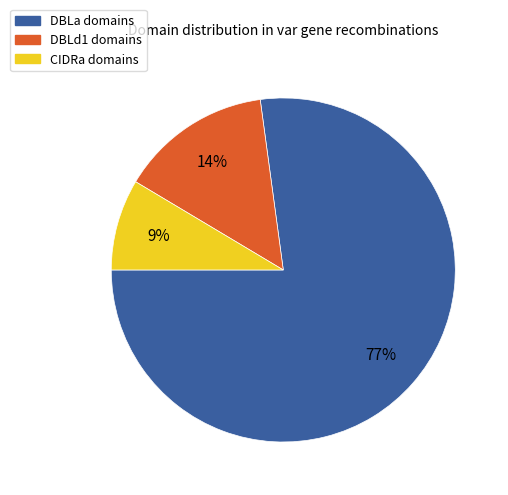

What is the majority slice?

DBLa